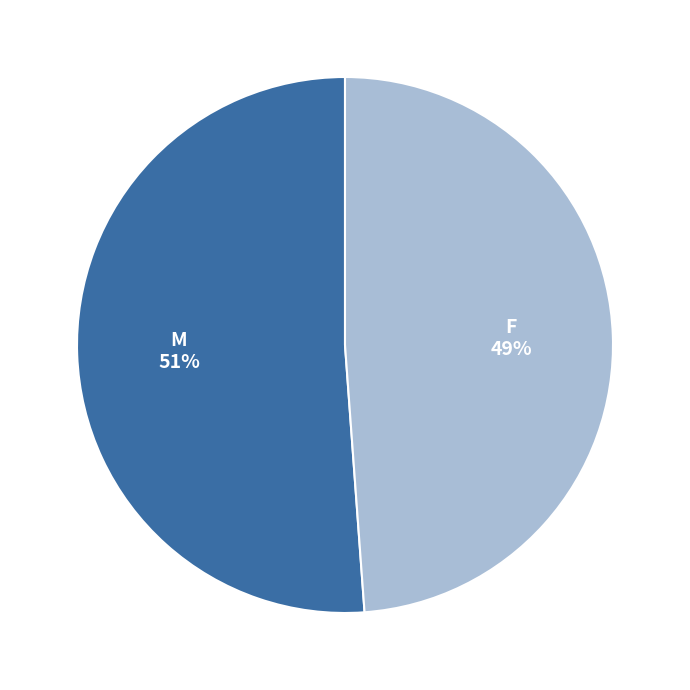

What is the majority slice?

M